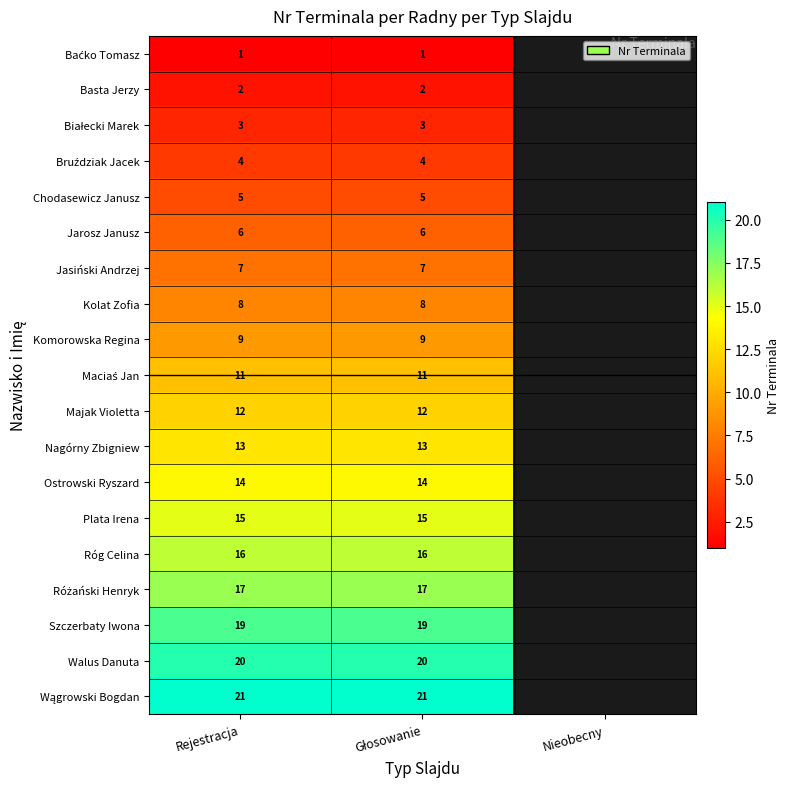

True or false: Kolat Zofia has a value of 8 at Rejestracja.

True